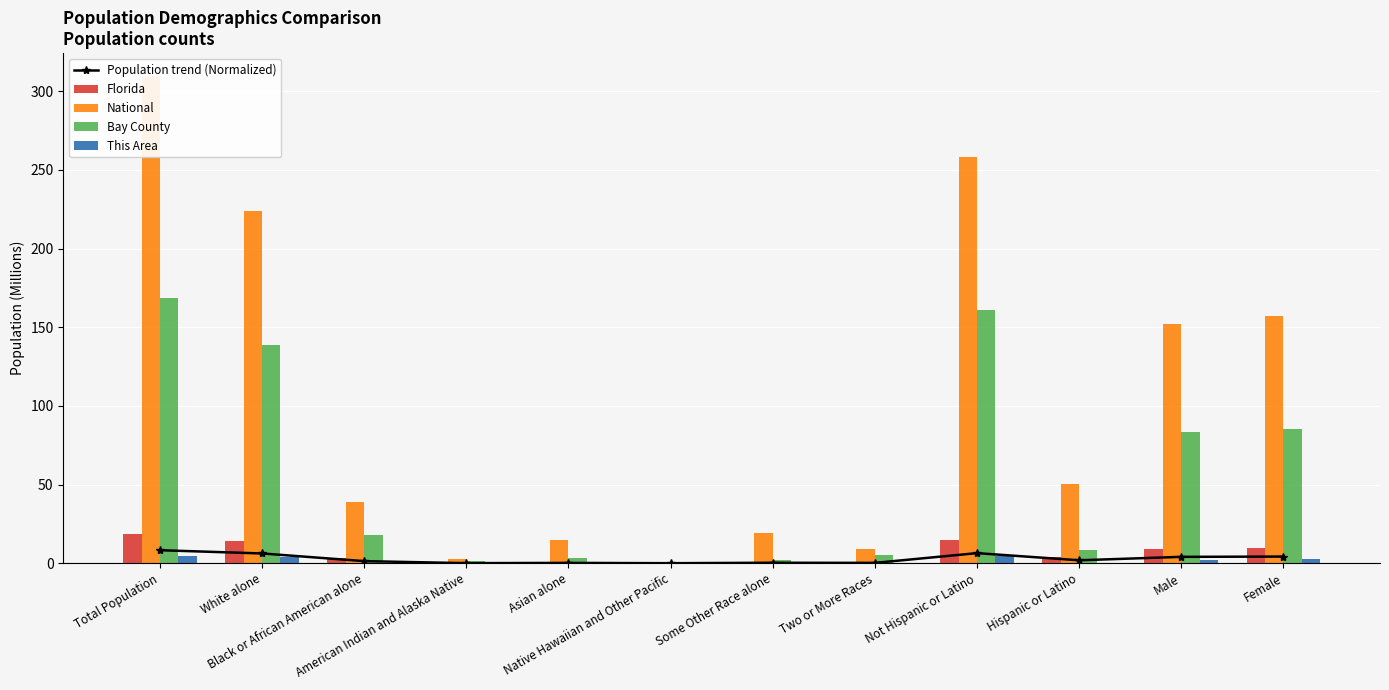

Which series has the largest total across all categories?

National